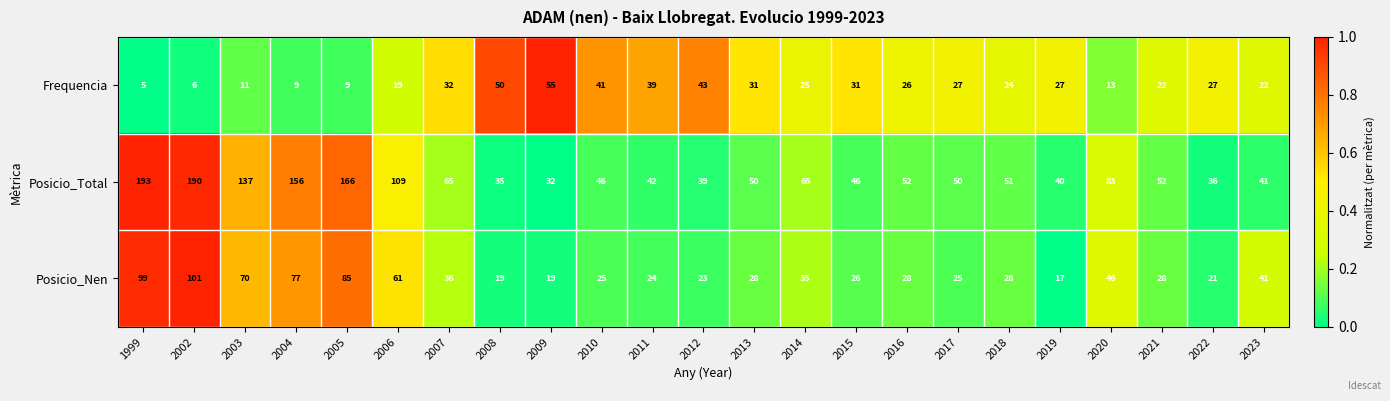

At how many categories does at least one series exceed 130?

5